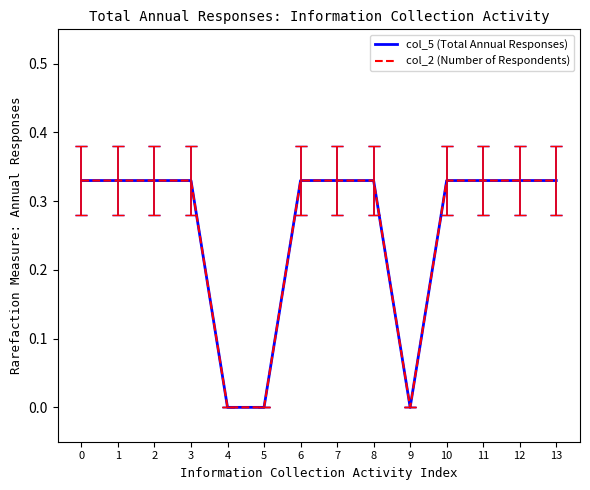

How many lines are shown in the chart?

2